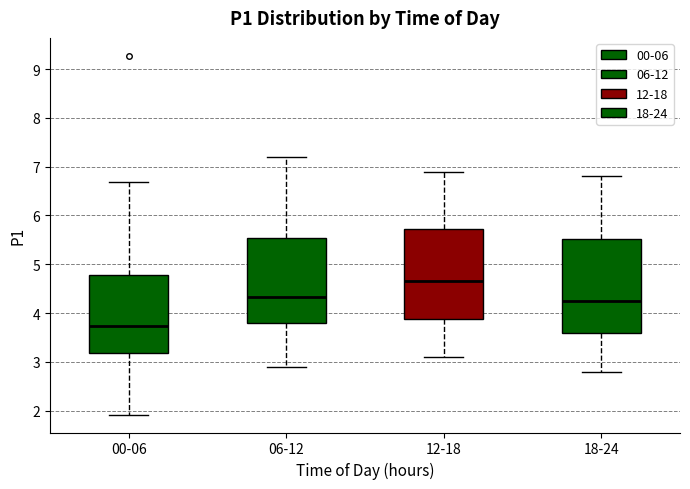

Which box has the highest median line?

12-18